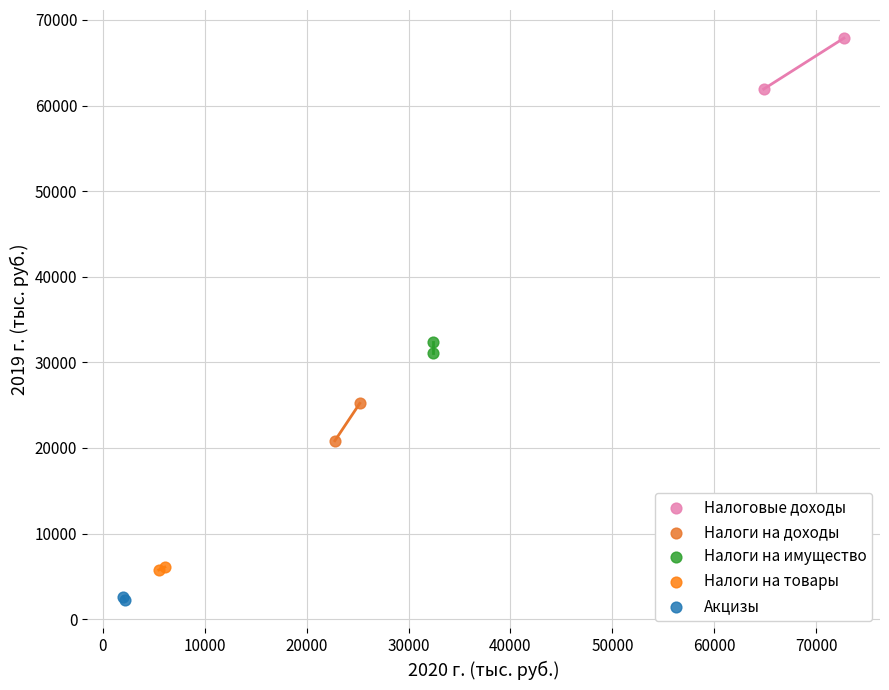

What are all the series names shown in the legend?

Налоговые доходы, Налоги на доходы, Налоги на имущество, Налоги на товары, Акцизы